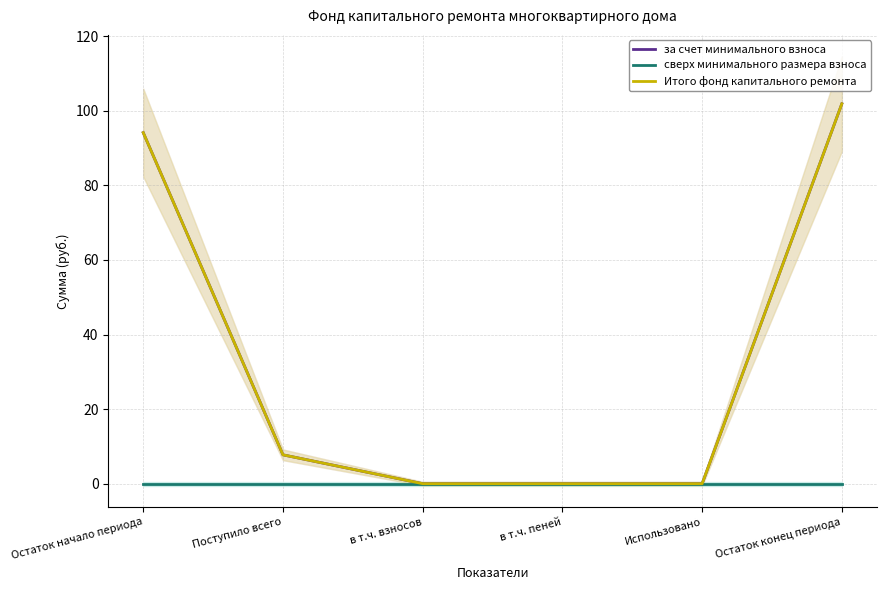

Which series has the largest total across all categories?

за счет минимального взноса